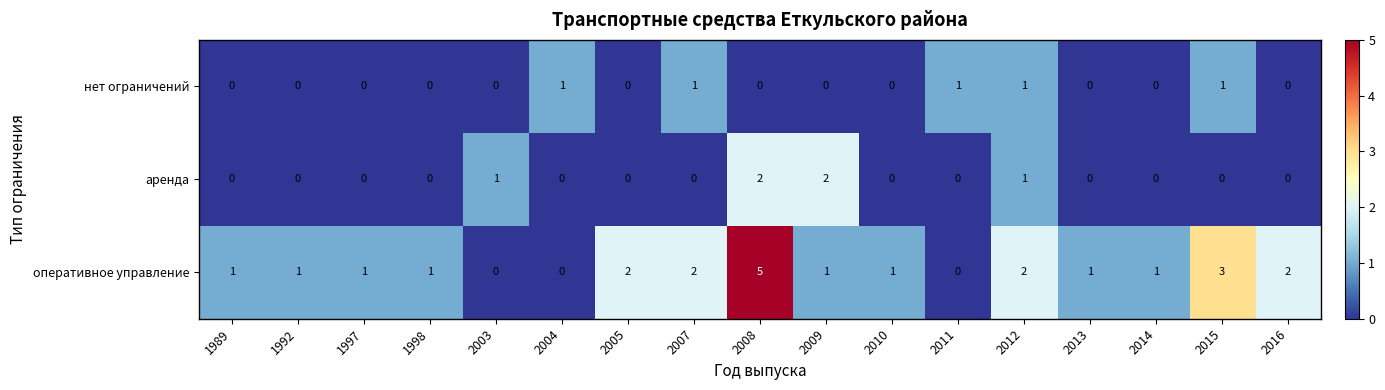

How many оперативное управление values are between 1 and 2?

12